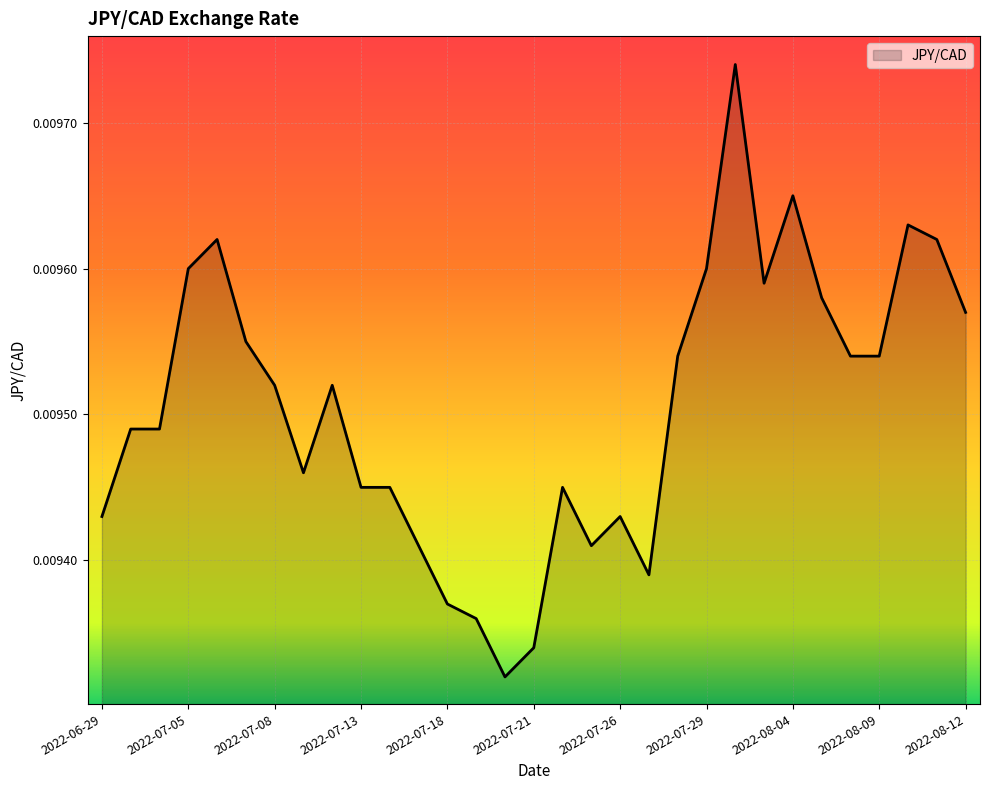

Count the values in the range 0 to 1.

31